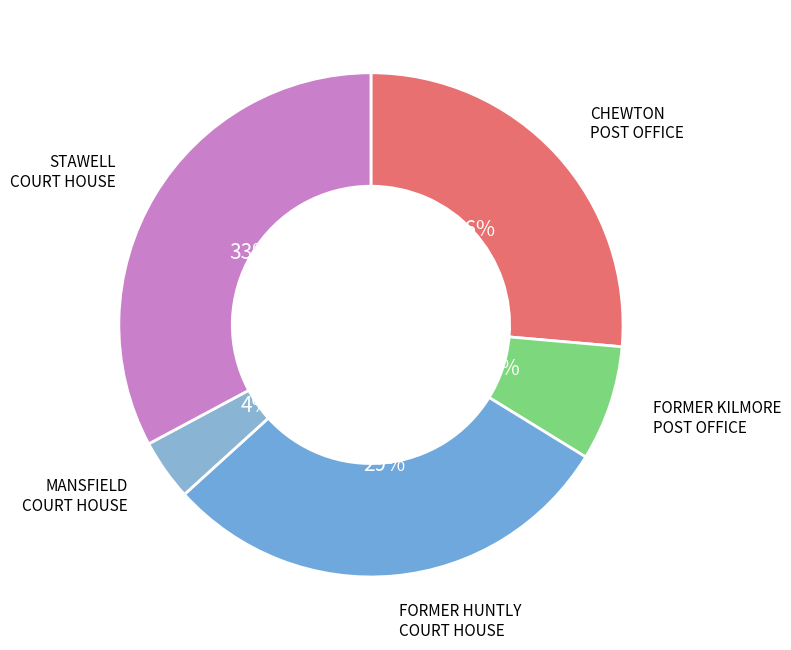

How many segments does this pie chart have?

5